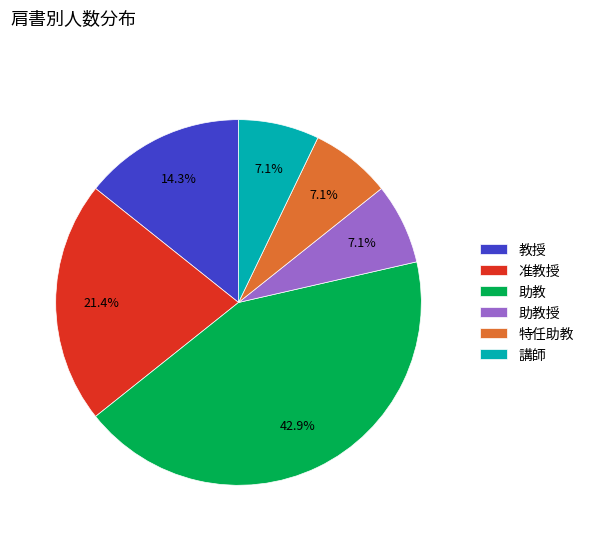

What portion of the pie excludes 講師?

92.9%